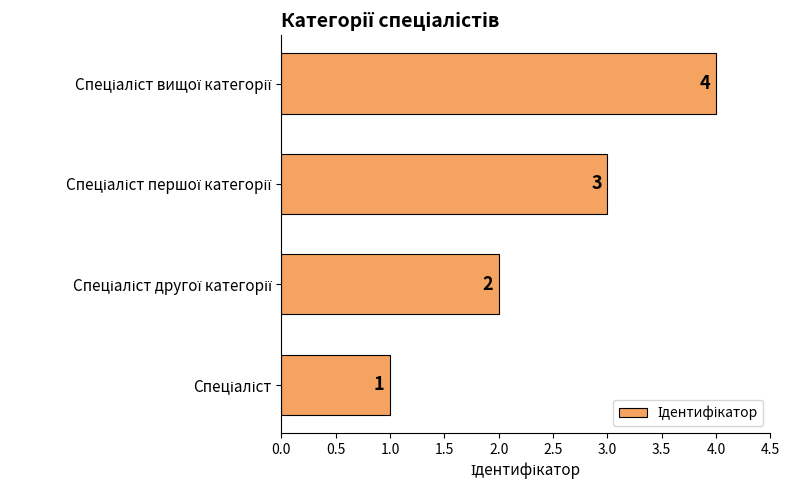

What is the maximum value shown in the chart?

4